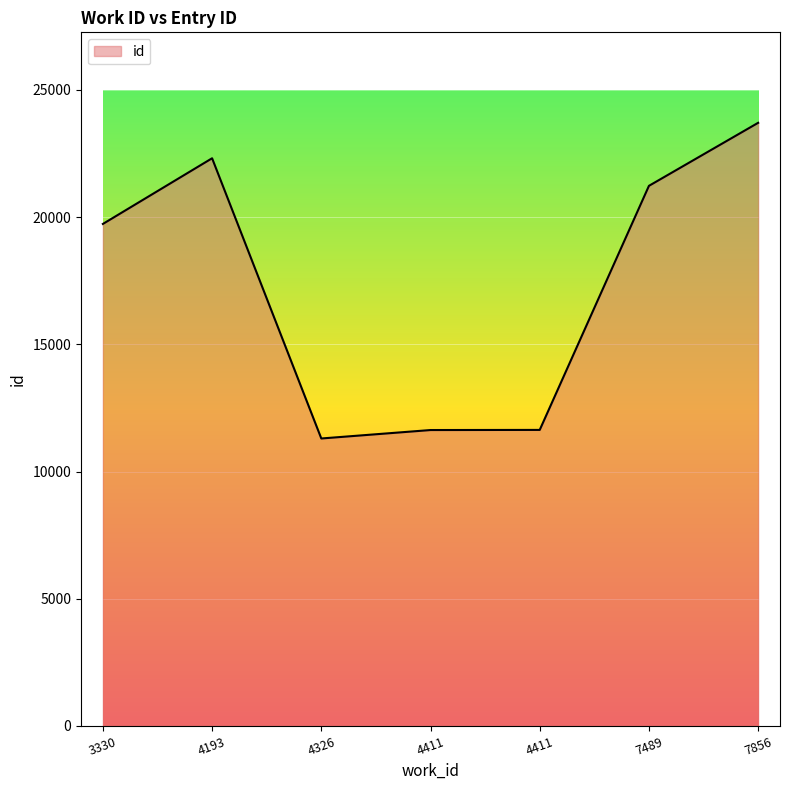

Which category has the highest value across all series?

7856